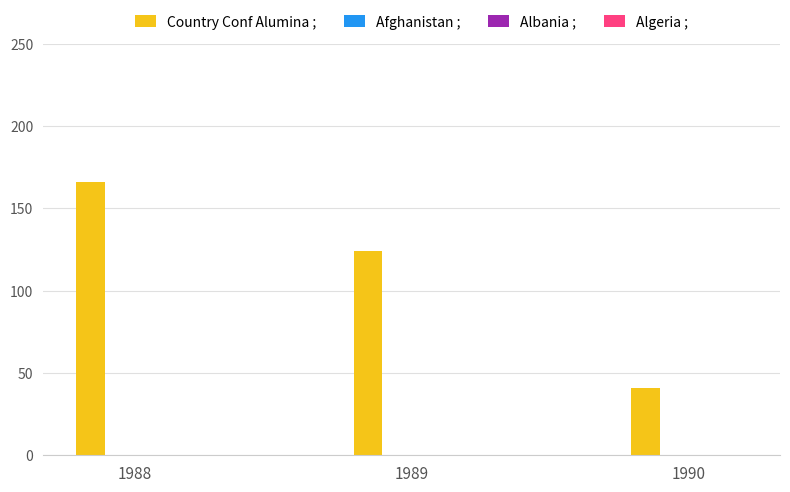

Reading left to right, extract all data points from this chart.

1988=166	1989=124	1990=41